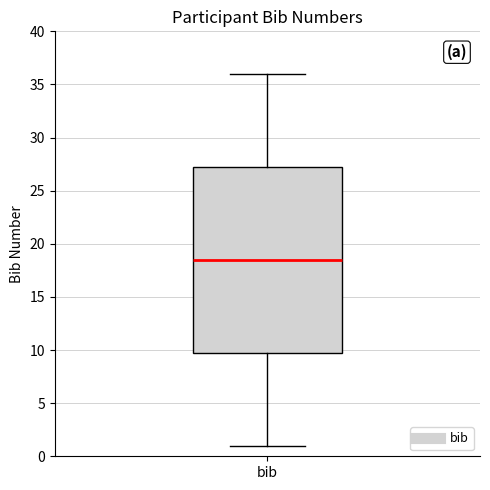

Read this box plot against the y-axis: the position of the median line, the range covered by the box, and the ends of both whiskers. The values are not printed on the chart, so give them approximately, as read against the axis.

median 18.5, box 10.0 to 27.5, whiskers 1.0 to 36.0